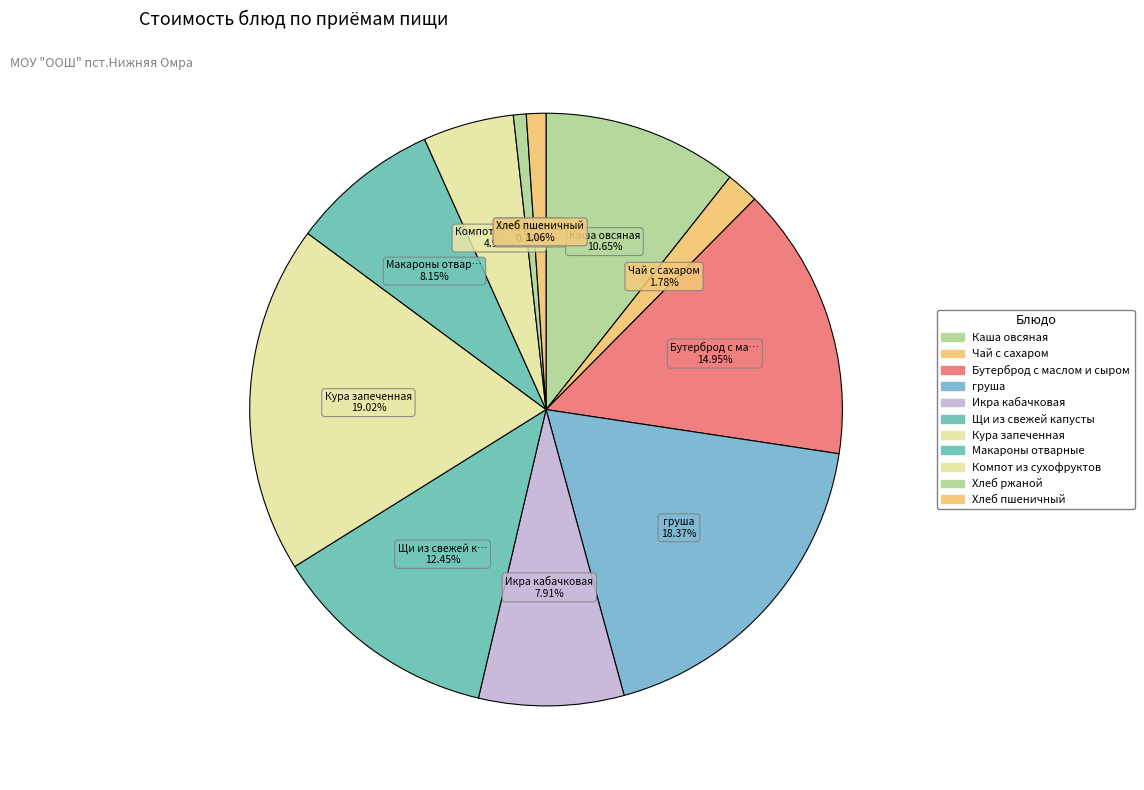

How many slices are in this pie chart?

11